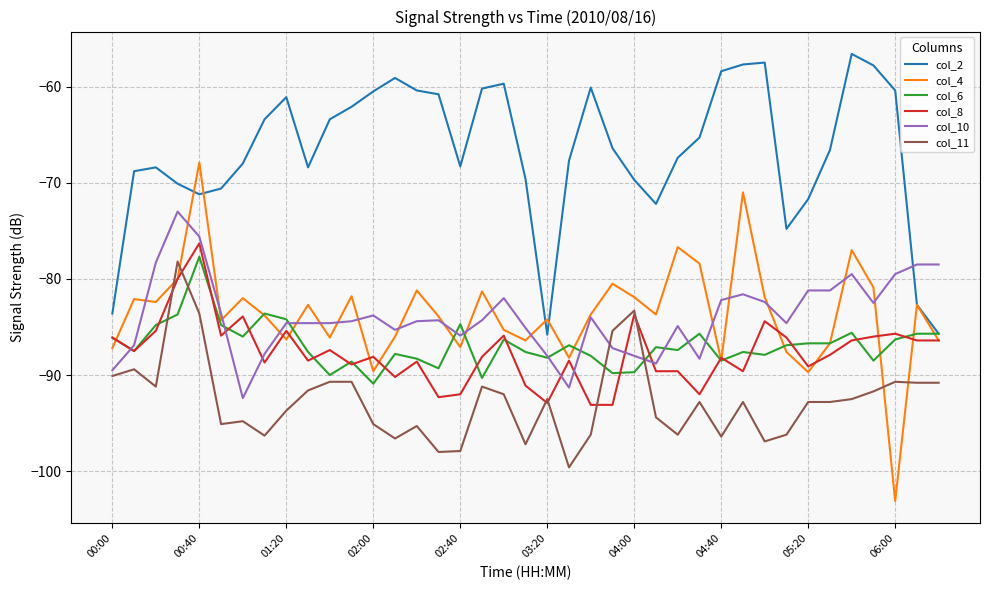

After their last crossing, which series has the higher values: col_10 or col_11?

col_10